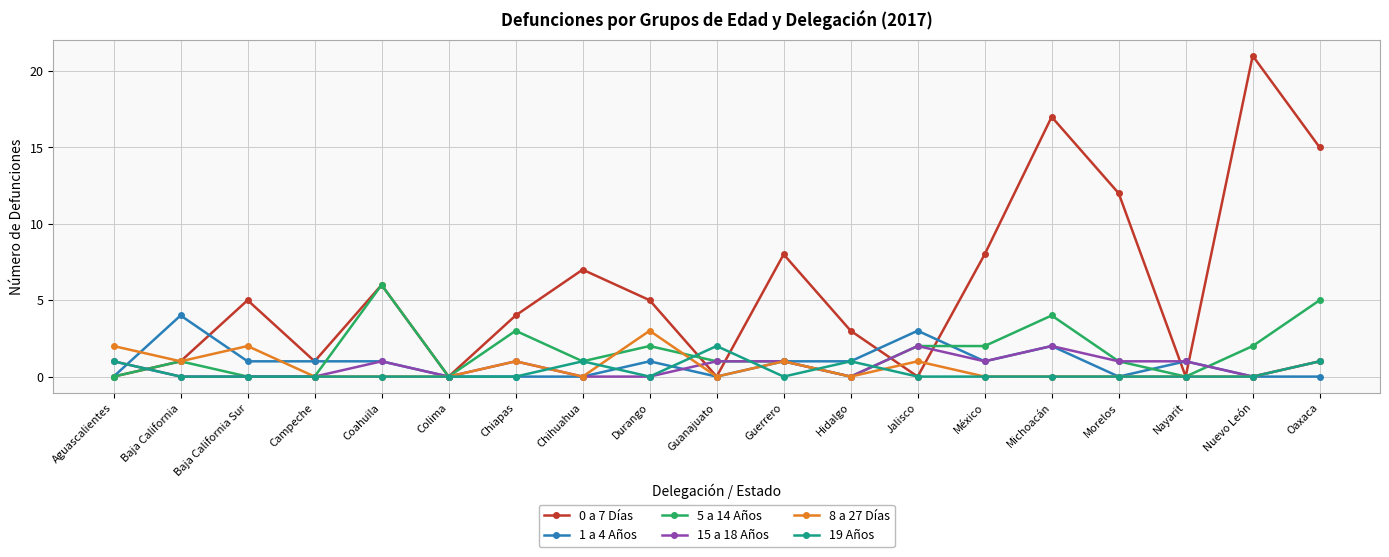

What position from the left is Hidalgo?

12